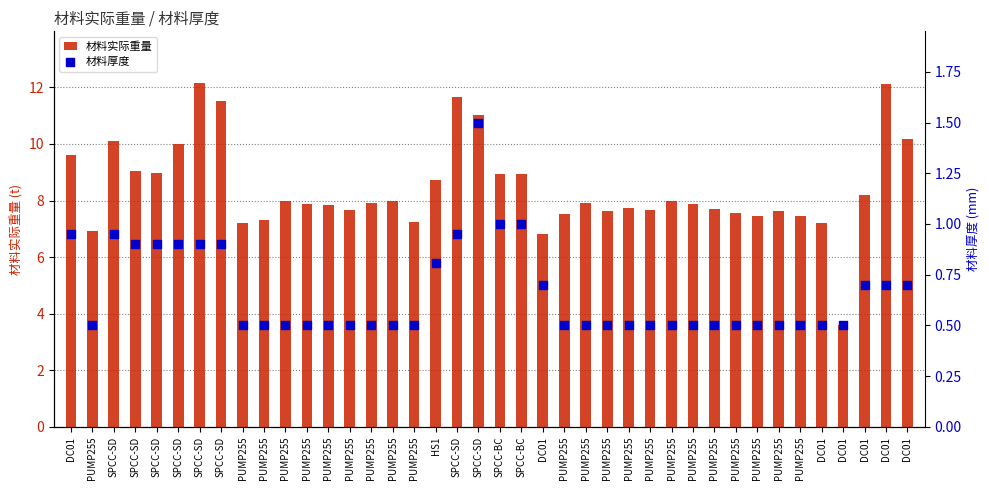

Is the value of 材料实际重量 at PUMP255 greater than the value of 材料厚度 at DC01?

Yes